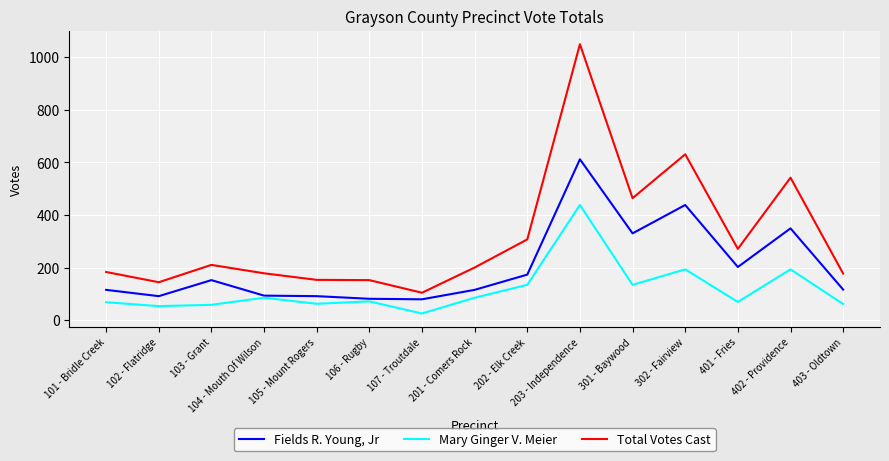

How many distinct data groups are displayed?

3